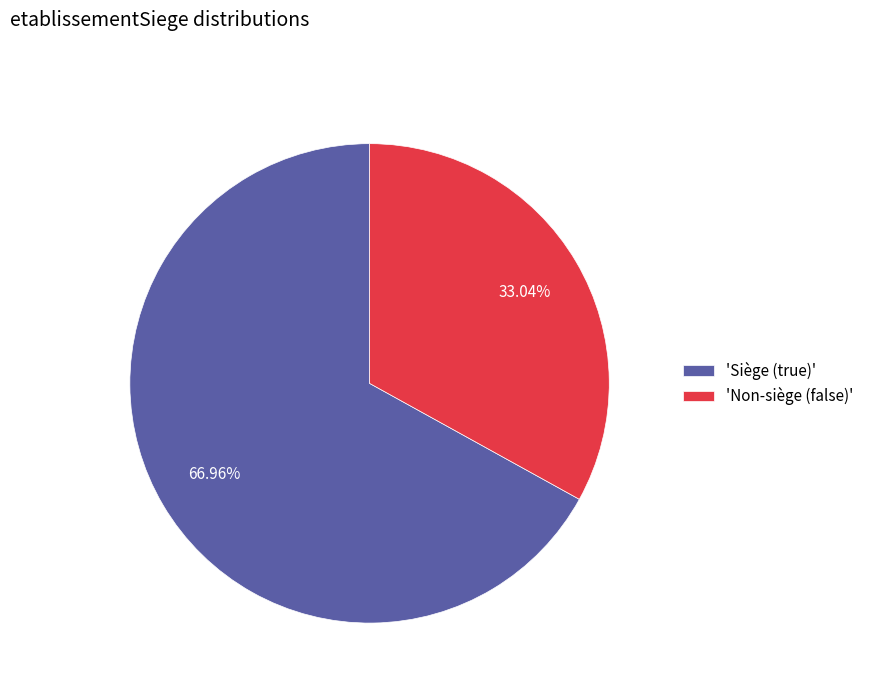

Is there a majority slice in this chart?

Yes